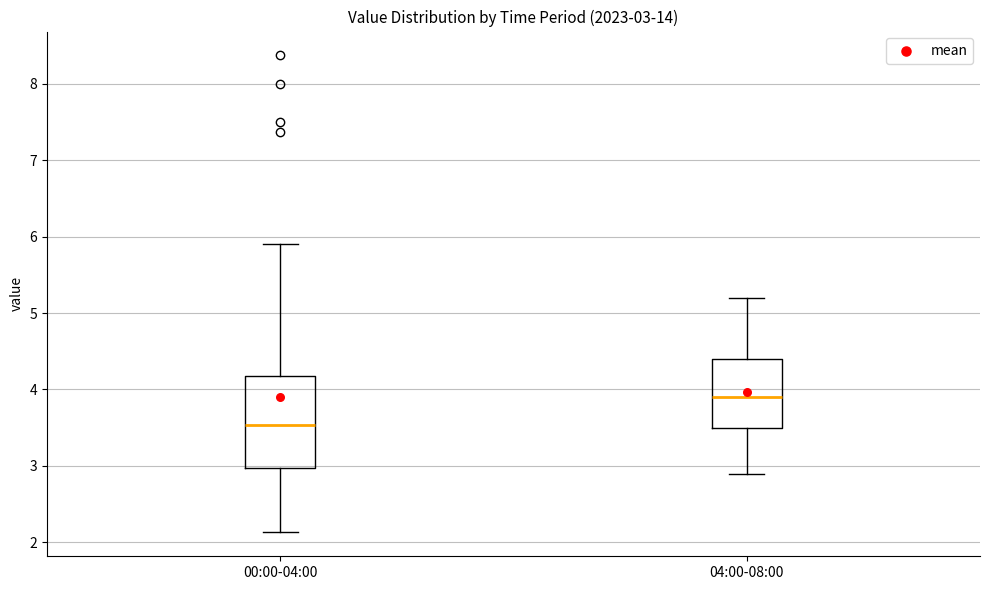

Which box has the lowest median line?

00:00-04:00